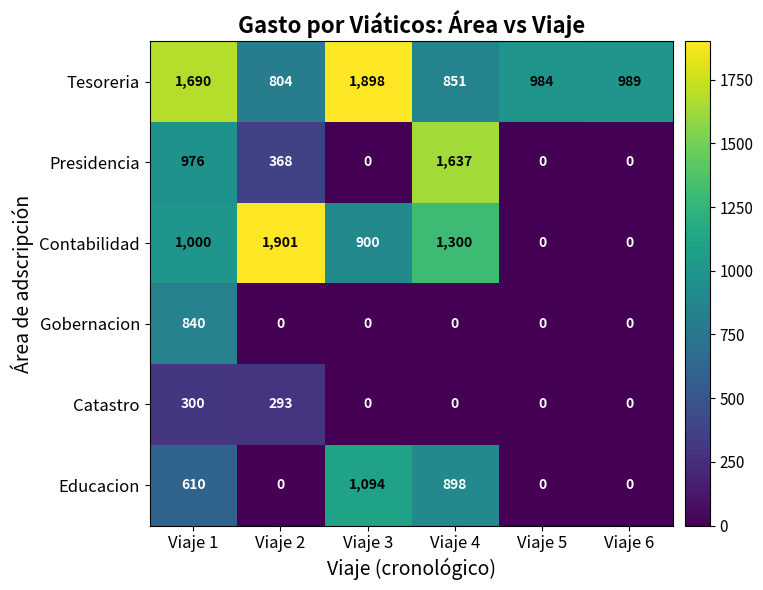

Where does the Presidencia series first go above 368?

Viaje 1